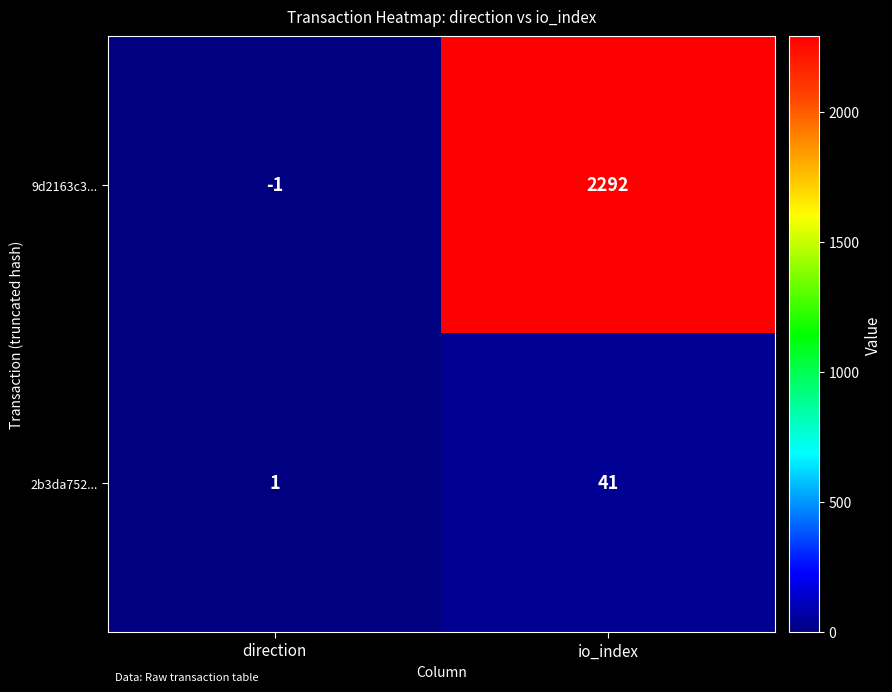

Between direction and io_index, which series saw the biggest shift?

9d2163c3...